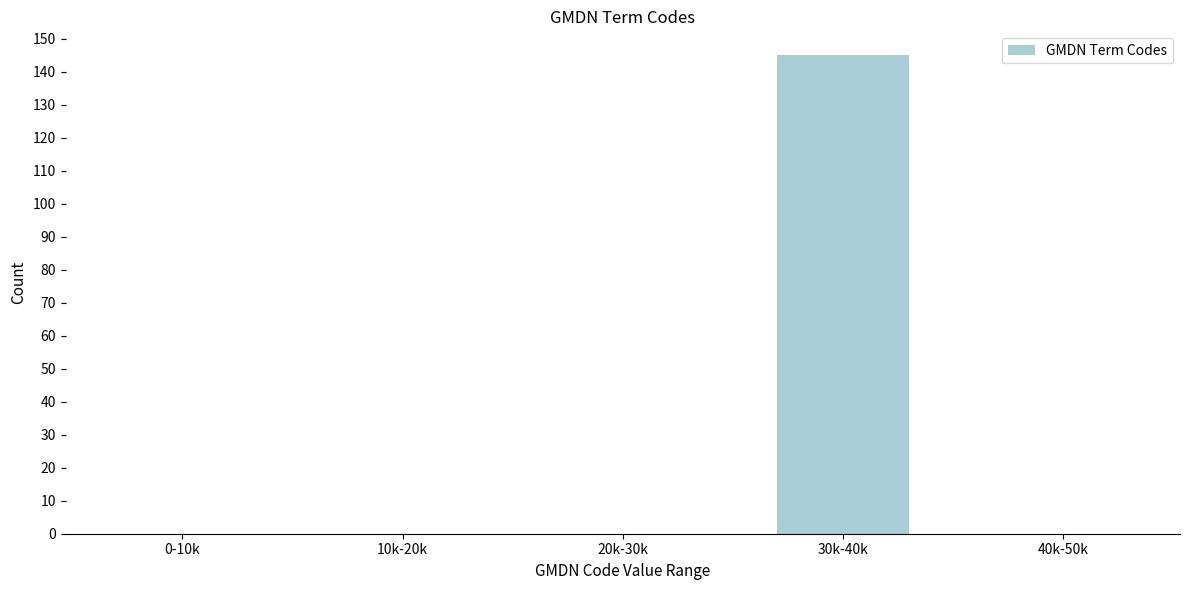

Reading right to left, what are all the values shown in this chart?

40k-50k=0	30k-40k=145	20k-30k=0	10k-20k=0	0-10k=0